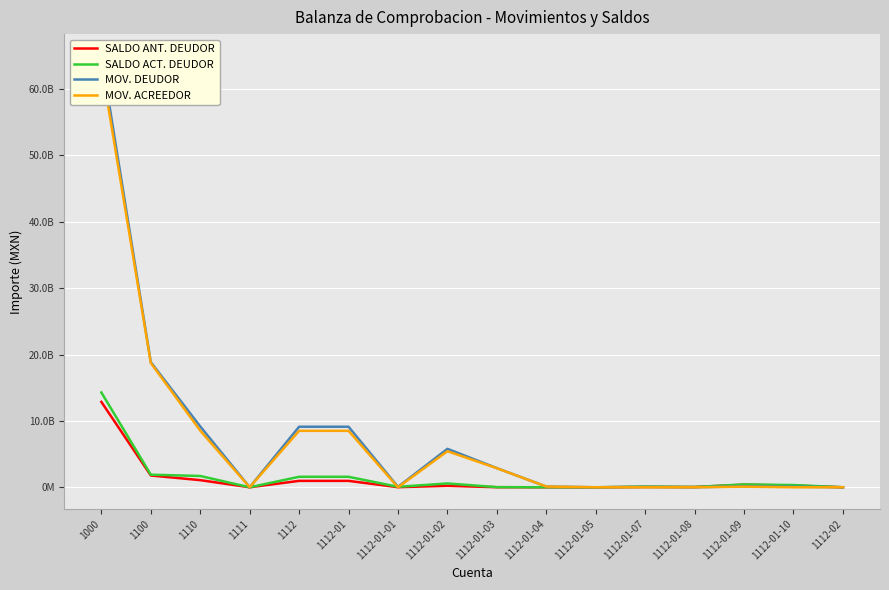

What is the average value of the MOV. DEUDOR series?

7524313503.1